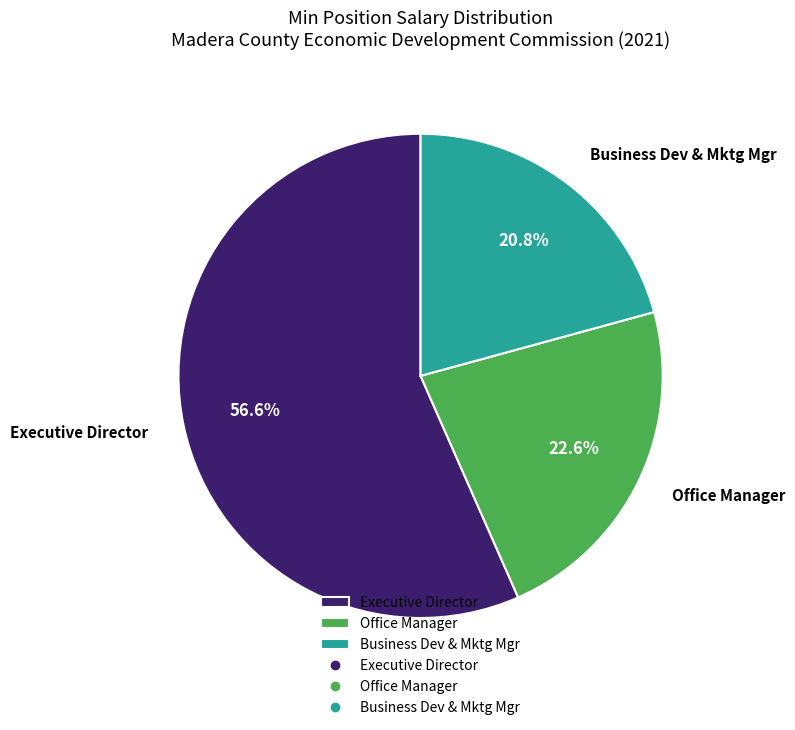

What percentage do Business Dev & Mktg Mgr and Executive Director together represent?

77.4%